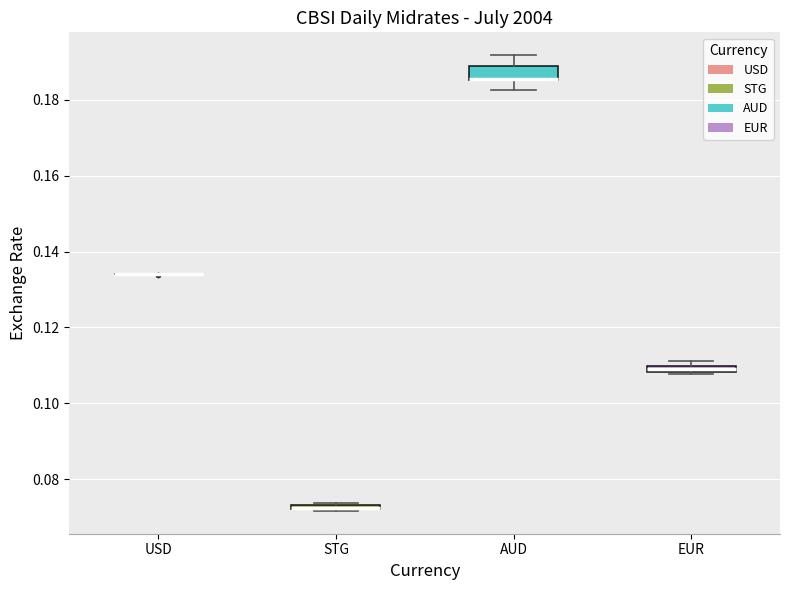

Which box is the tallest, from its lower edge to its upper edge?

AUD